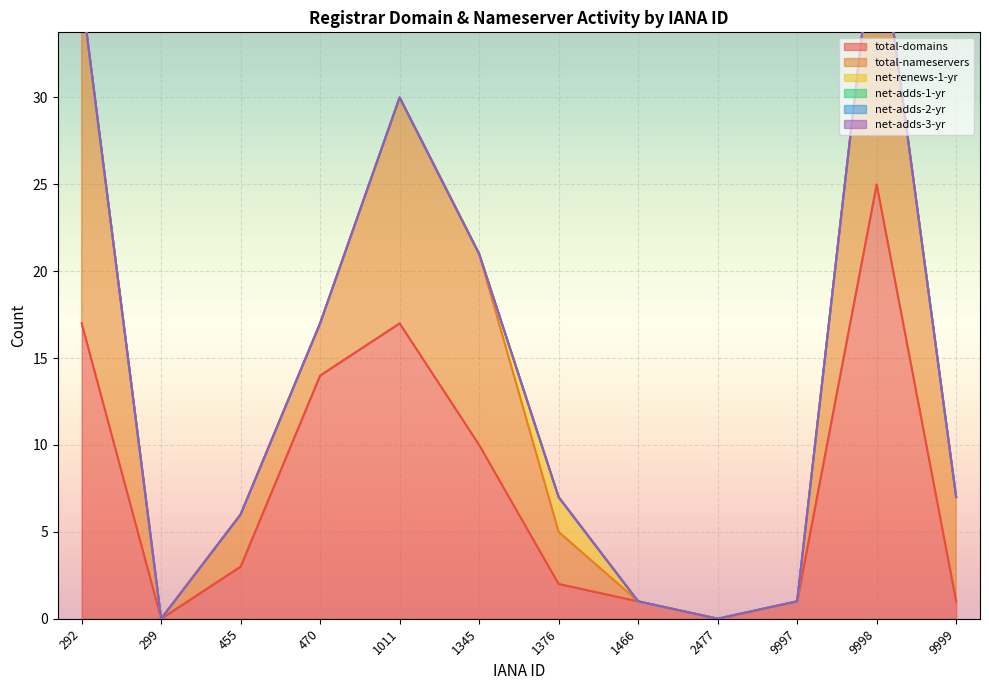

At which category does the chart reach its minimum across all series?

299